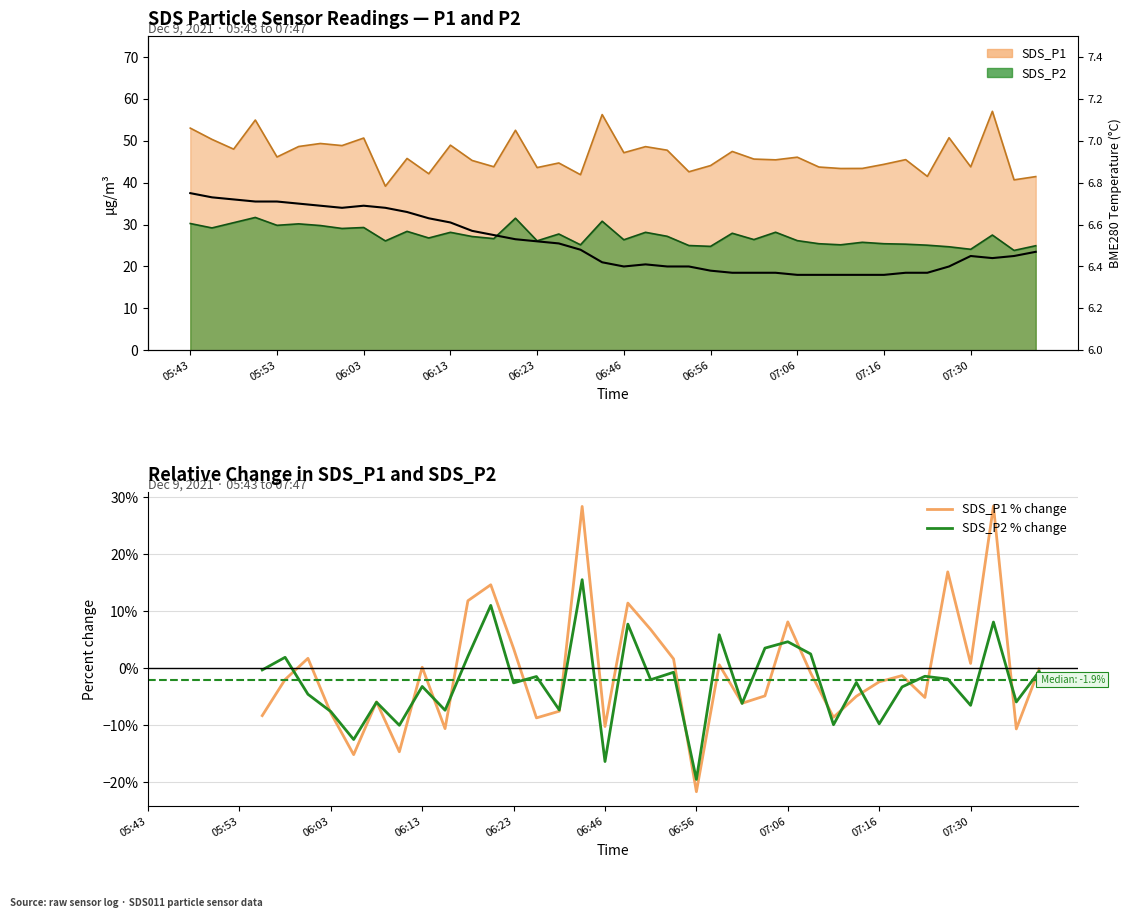

What is the difference between the highest and lowest values at 14?

9.8